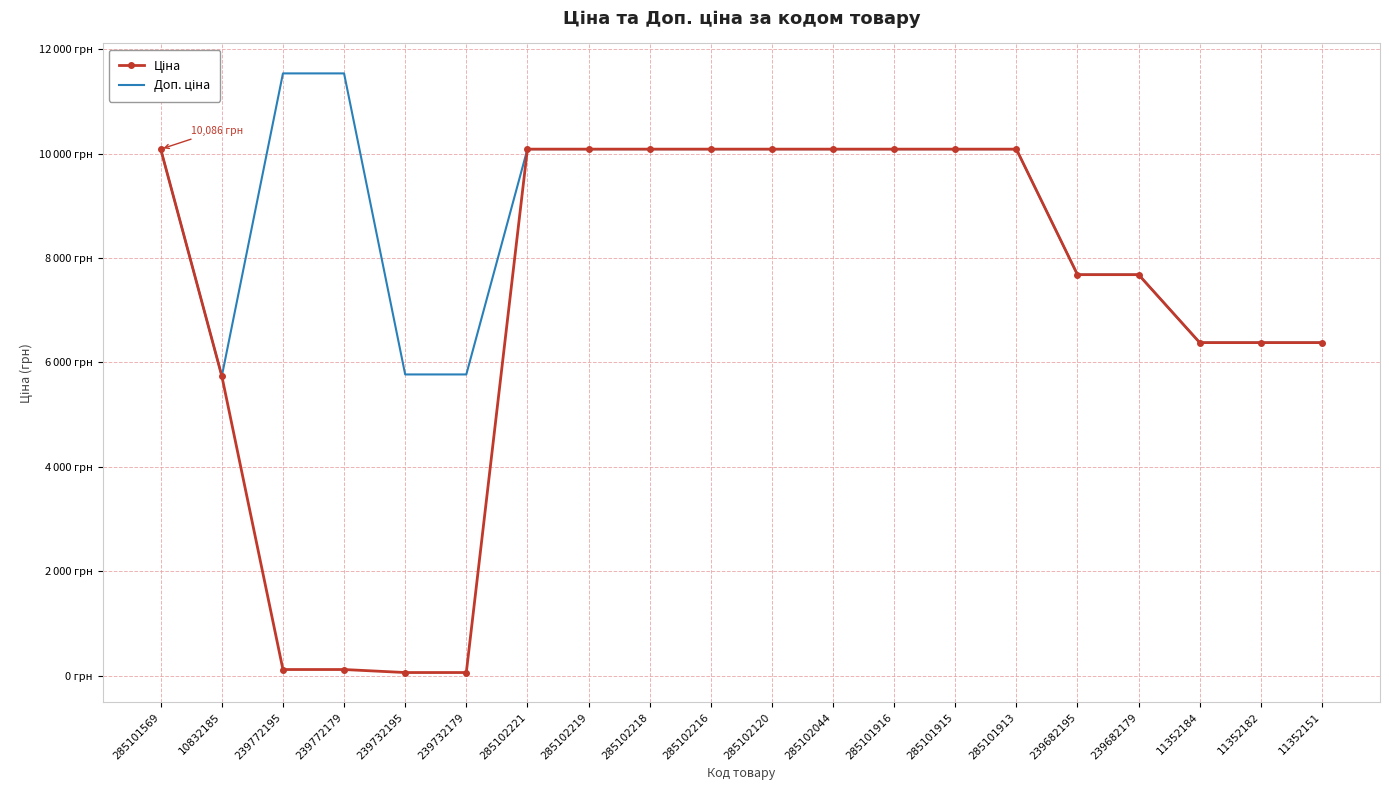

True or false: Доп. ціна has more than 2 points higher than both neighbors.

False